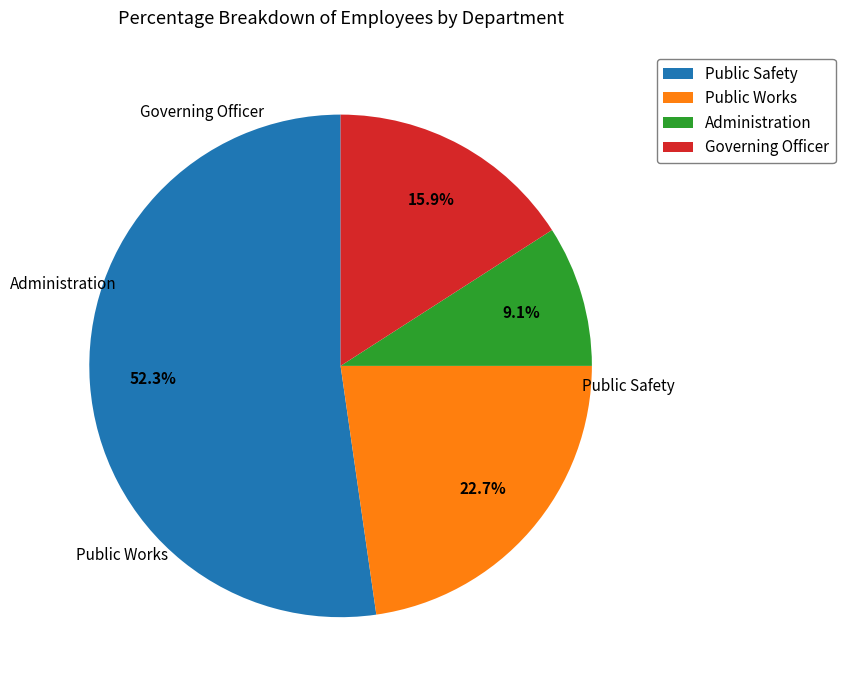

Which category has the smallest portion of the pie?

Administration